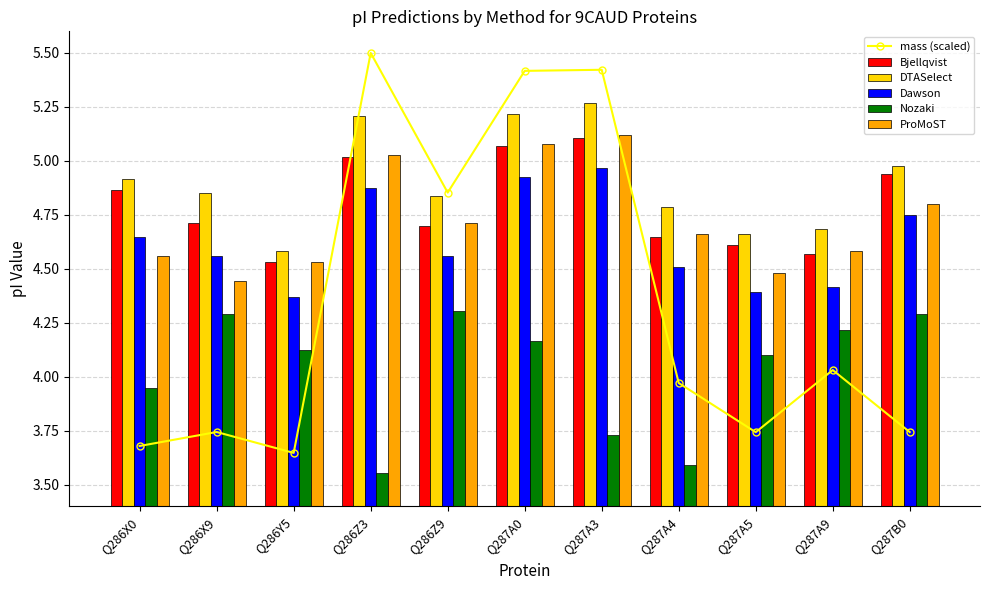

What is the difference between the maximum and second lowest values in the DTASelect series?

0.6